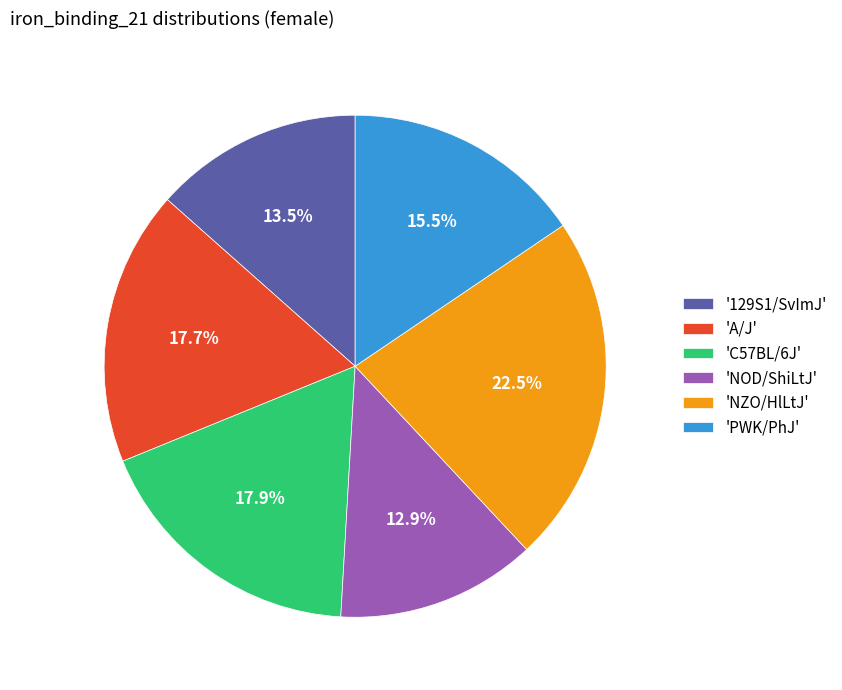

Which category has the biggest portion of the pie?

'NZO/HlLtJ'